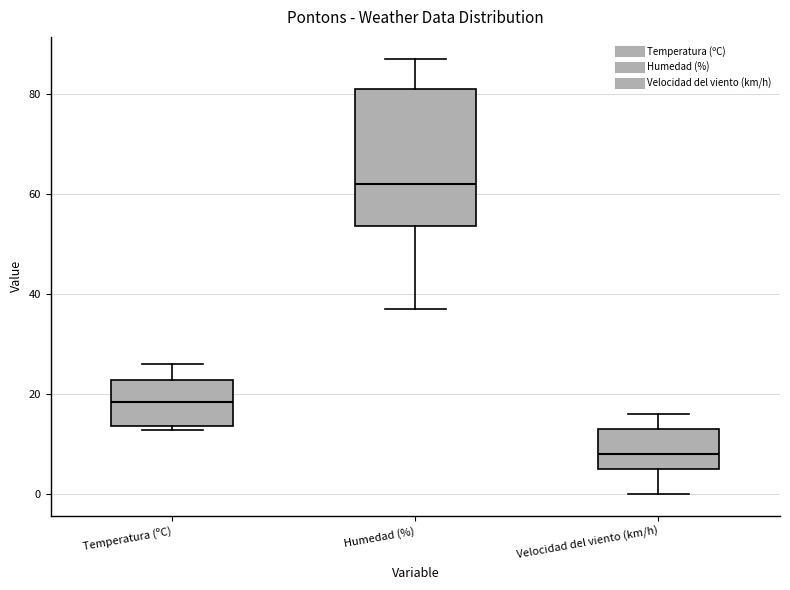

Reading left to right, transcribe this box plot: for each box, give where its median line is, the range the box spans, and where its two whiskers end, as read against the y-axis. The values are not printed on the chart, so give them approximately, as read against the axis.

Temperatura (ºC): median 18, box 14 to 22, whiskers 12 to 26
Humedad (%): median 62, box 54 to 82, whiskers 38 to 88
Velocidad del viento (km/h): median 8, box 6 to 14, whiskers 0 to 16